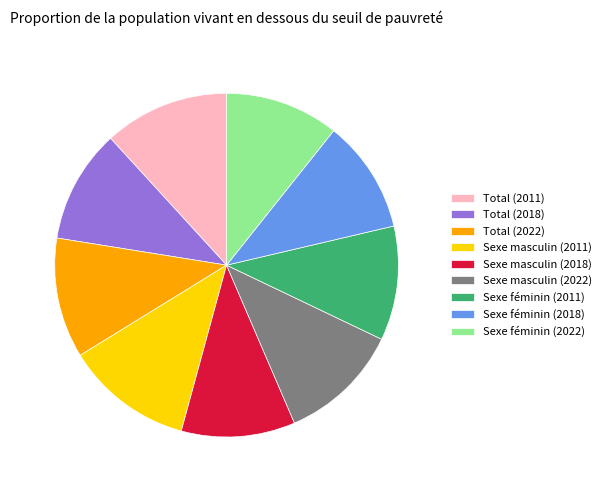

What is the ratio of the value at Sexe féminin (2022) to the value at Total (2011)?

0.9